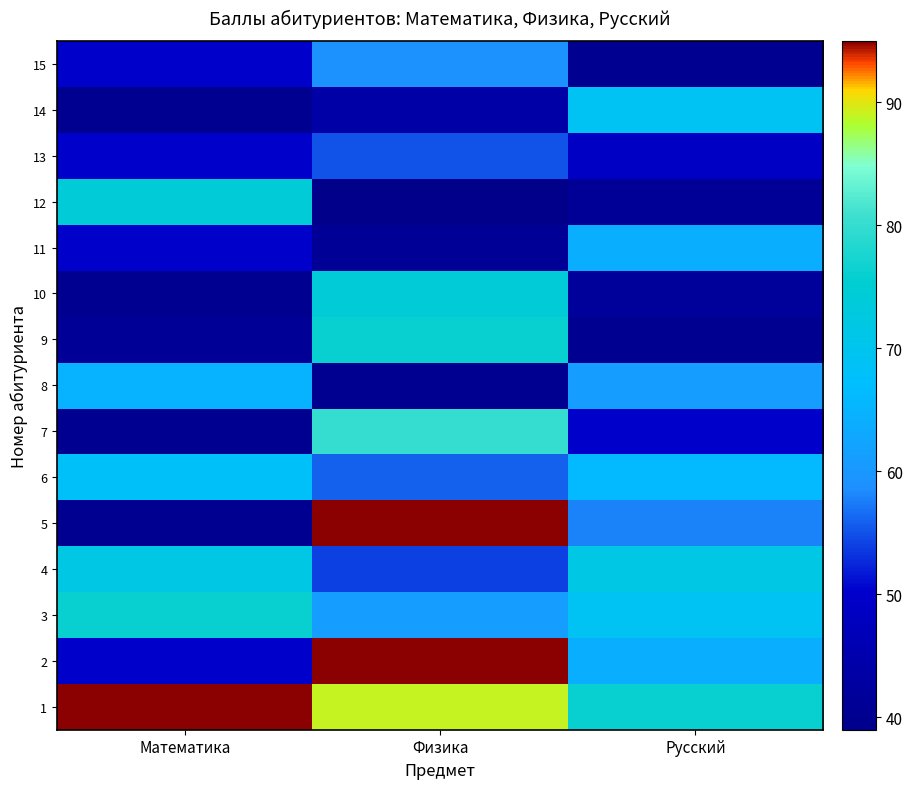

At which category does the chart reach its peak across all series?

Математика